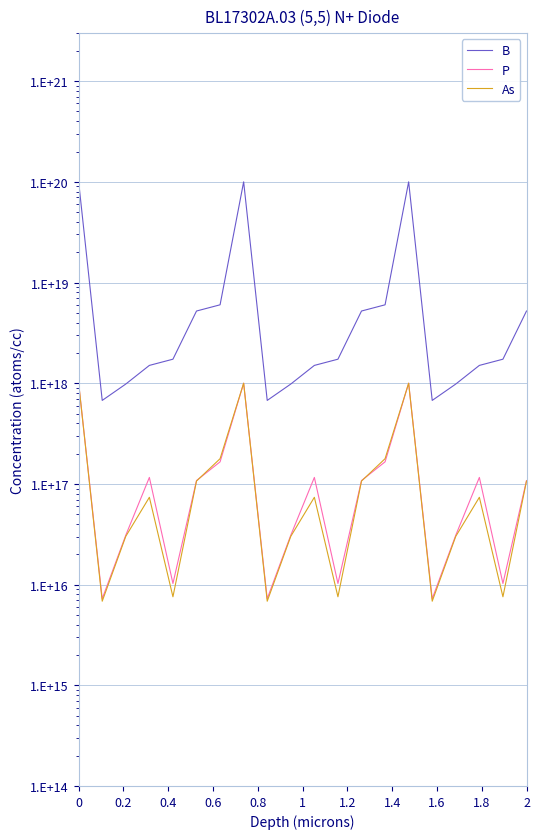

How many series are shown in this chart?

3